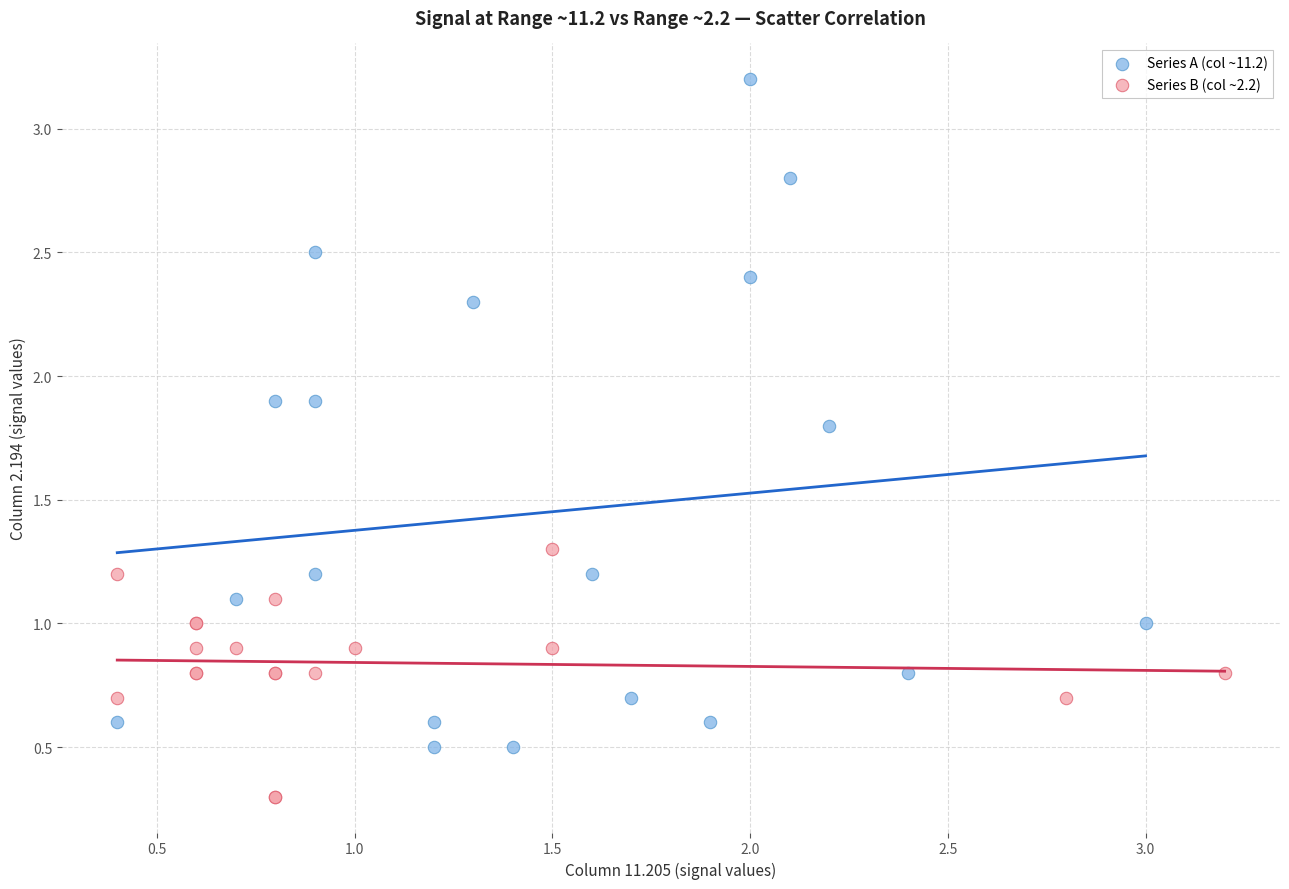

Which series reaches the maximum Y coordinate?

Series A (col ~11.2)